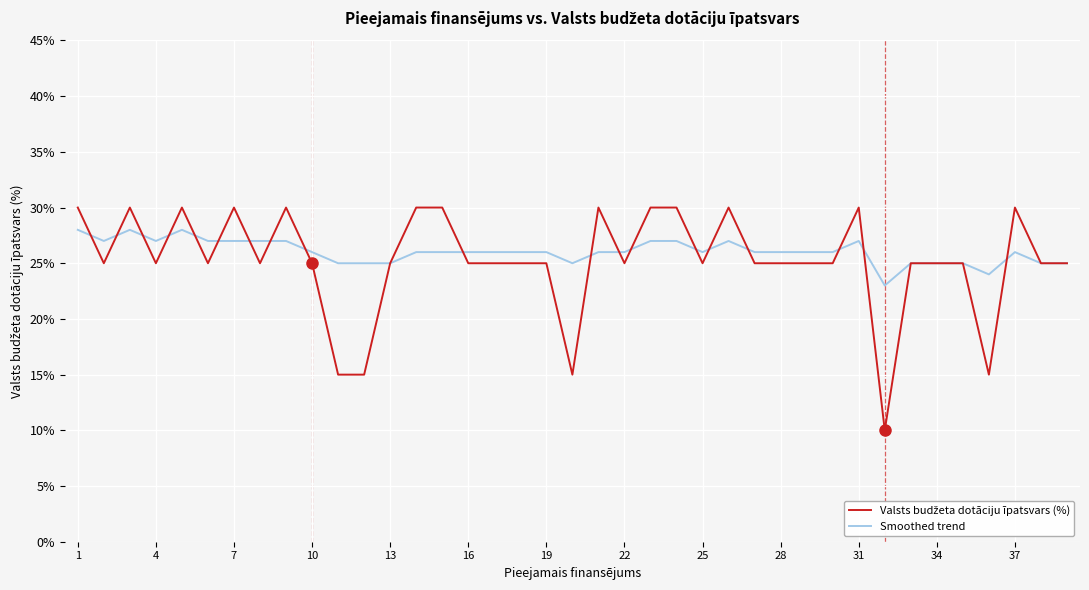

How many categories are shown in the chart?

39